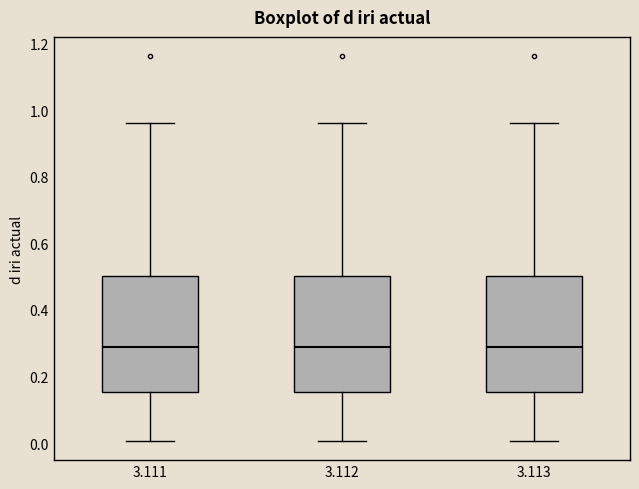

Where does the median line of the box at x = 3.112 sit on the y-axis? The values are not printed on the chart, so give them approximately, as read against the axis.

0.28